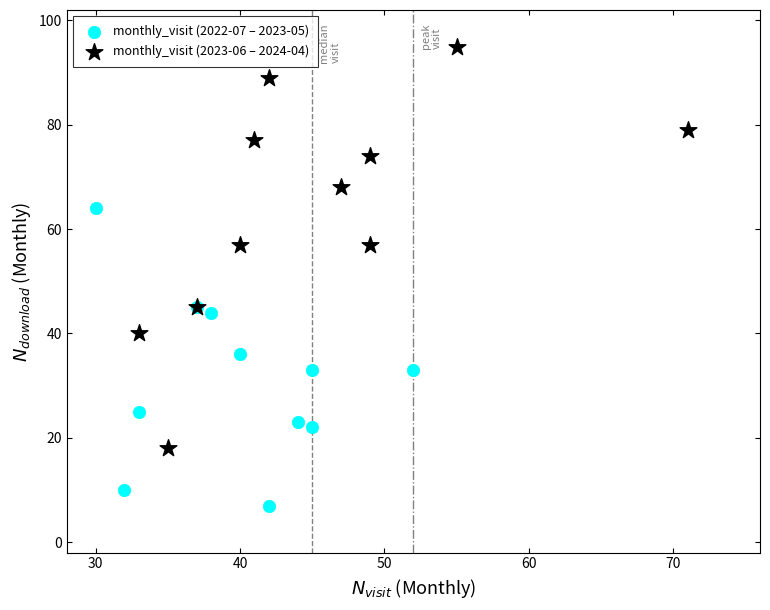

Which series reaches the minimum Y coordinate?

monthly_visit (2022-07 – 2023-05)